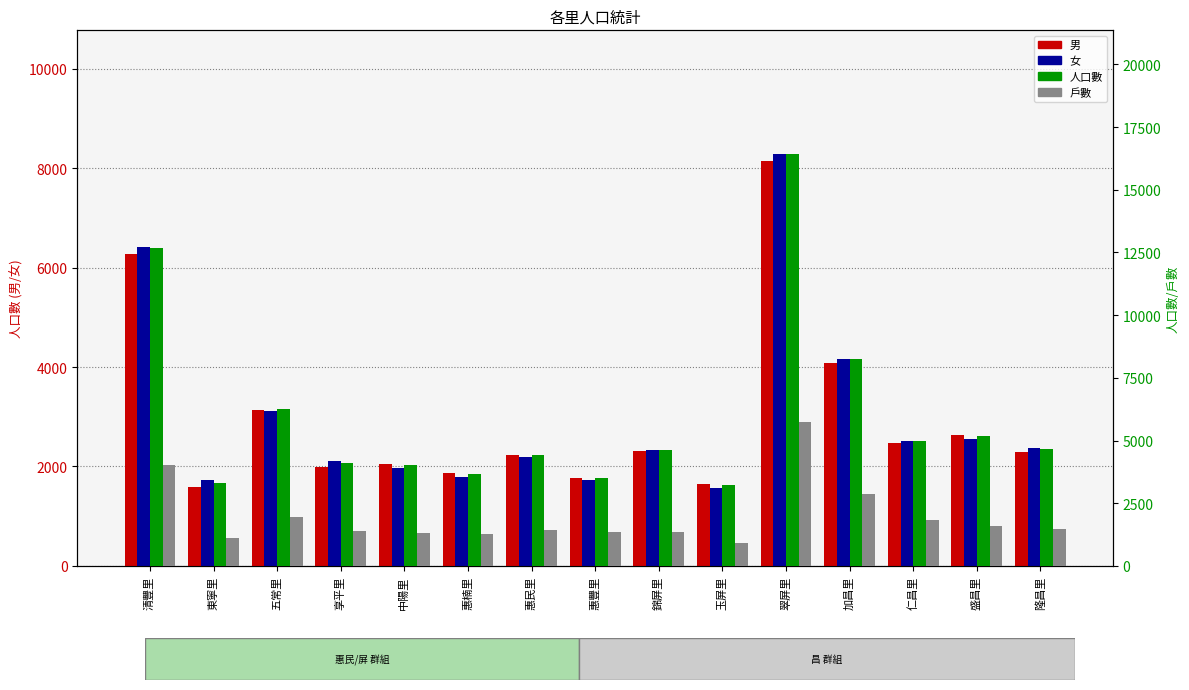

List the series in order of their peak value, highest first.

人口數, 女, 男, 戶數